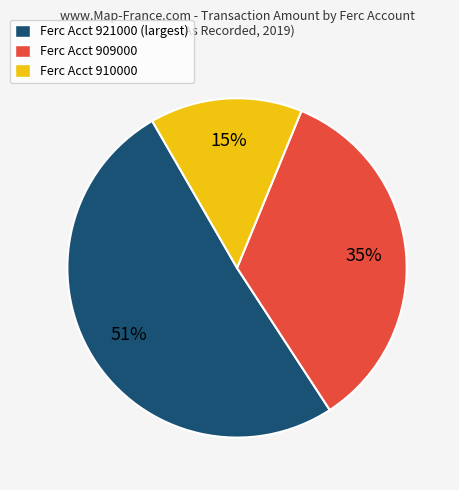

What percentage is the Ferc Acct 909000 slice, to the nearest percent?

35%